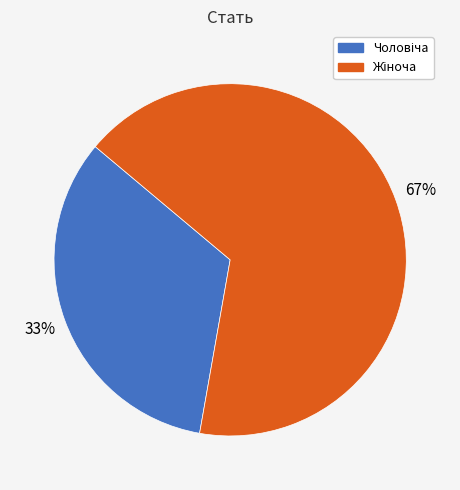

Is there any slice that represents more than half of the pie?

Yes